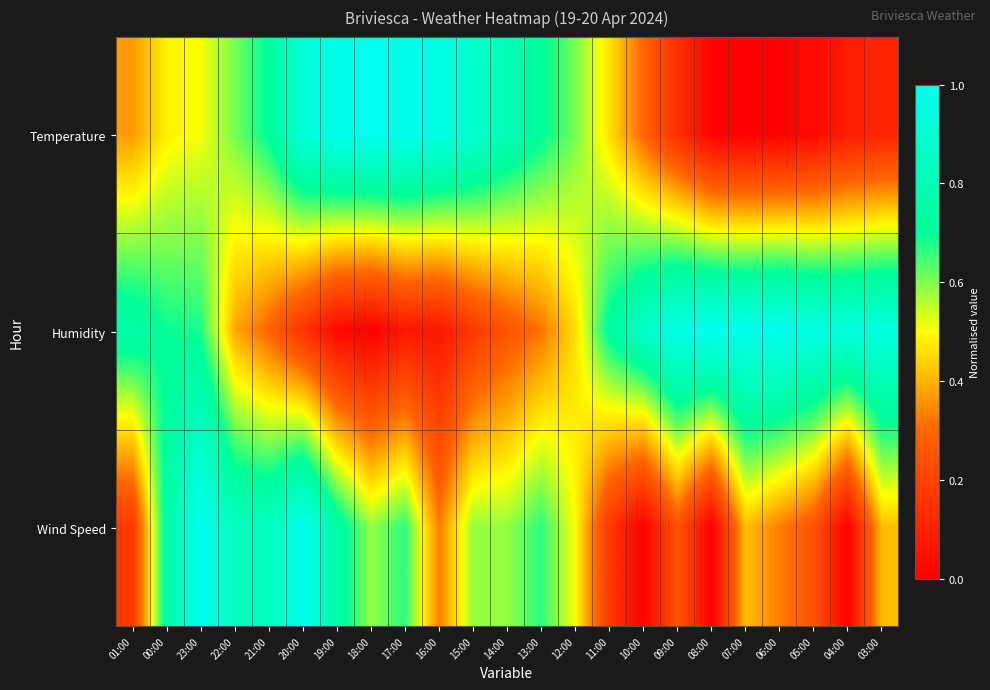

What is the maximum value shown in the chart?

1.0